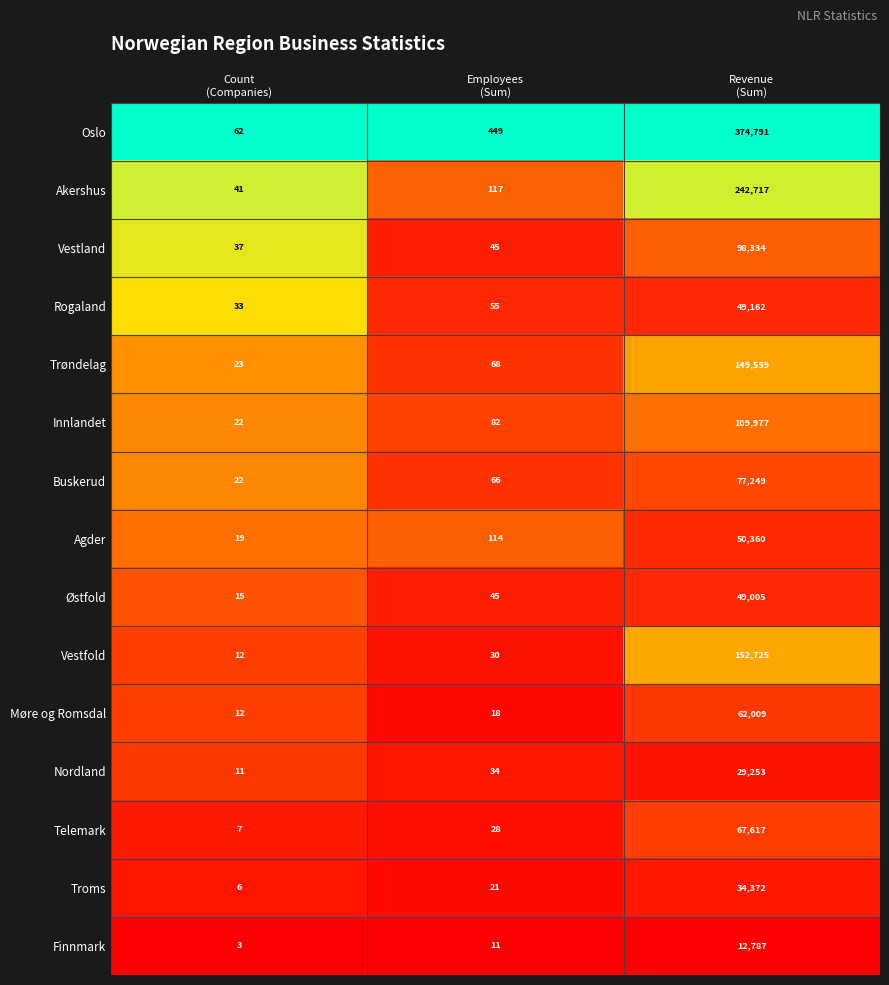

What is the spread (max minus min) of values at Revenue
(Sum)?

362004